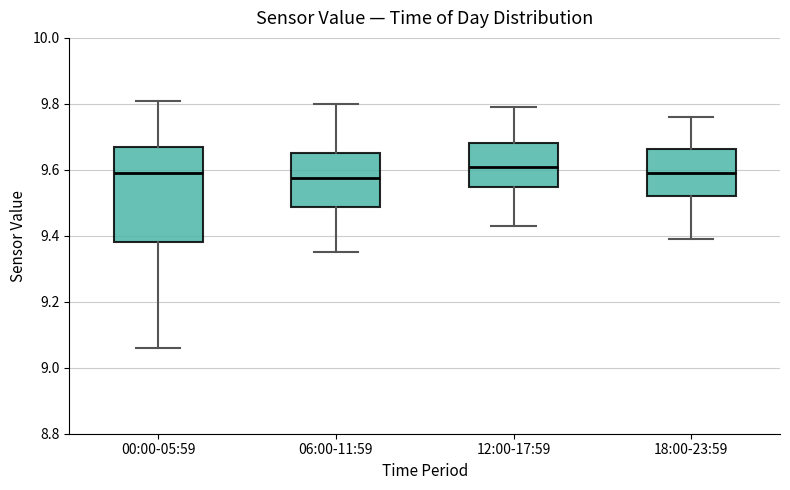

Where is the upper edge of the box for 00:00-05:59 on the y-axis? The values are not printed on the chart, so give them approximately, as read against the axis.

9.68